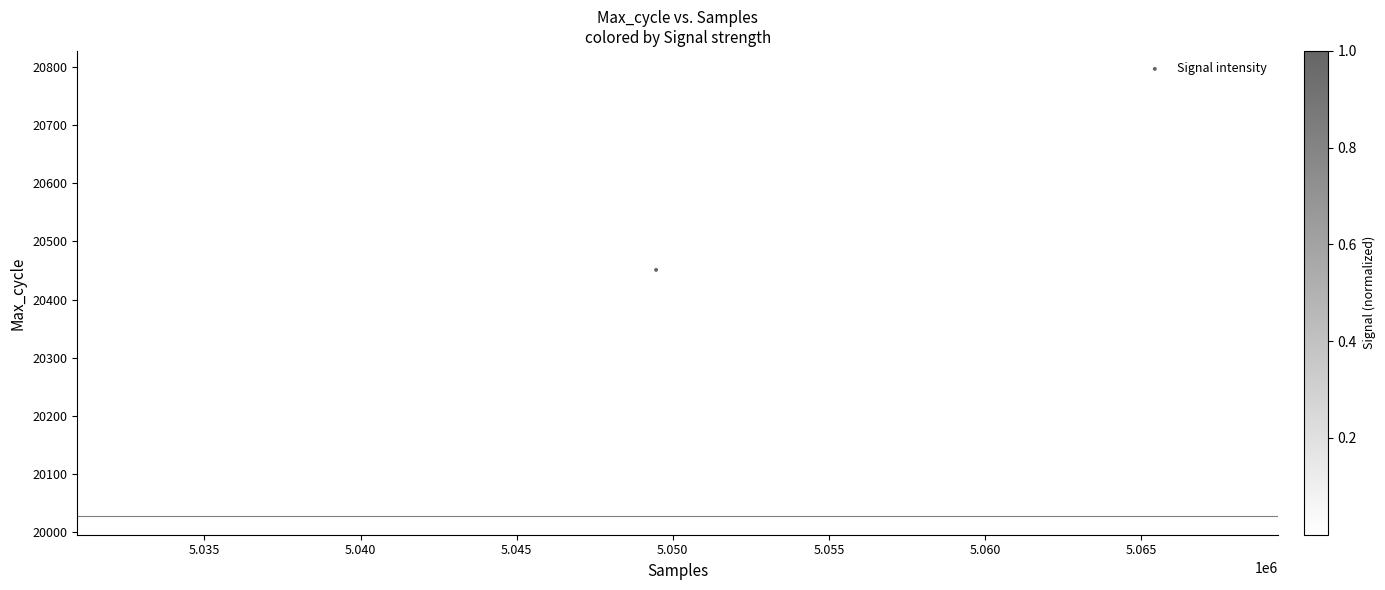

What Y value in the scatter plot is closest to 20411?

20401